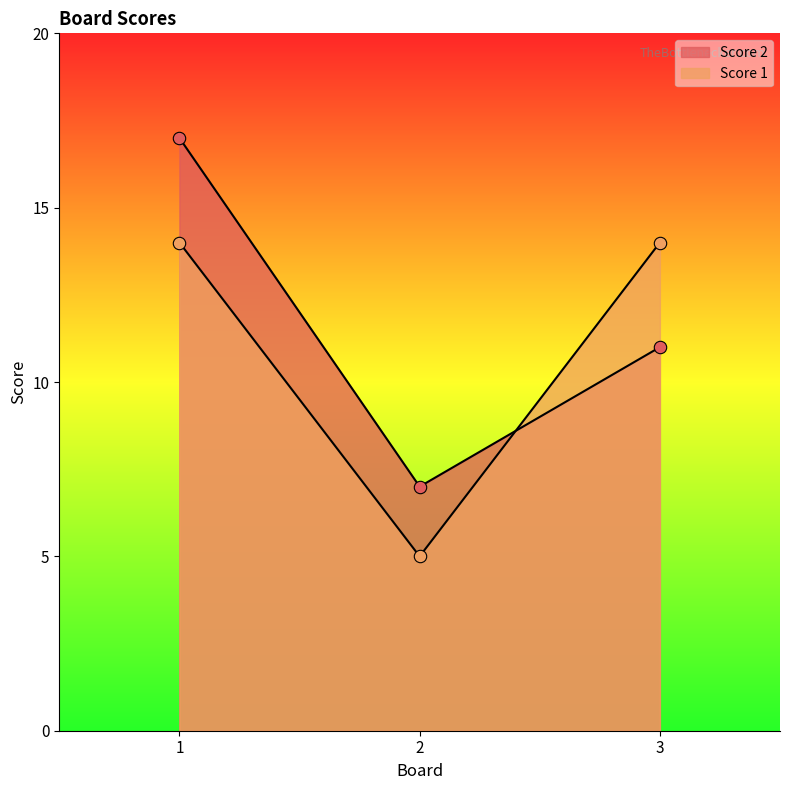

Which series contains the lowest Y value?

Score 1